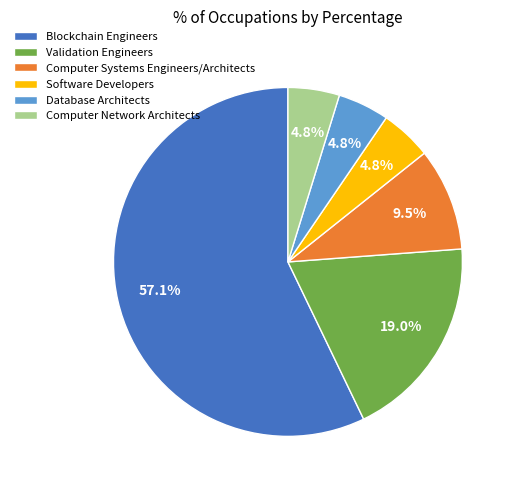

Which category has the biggest portion of the pie?

Blockchain Engineers